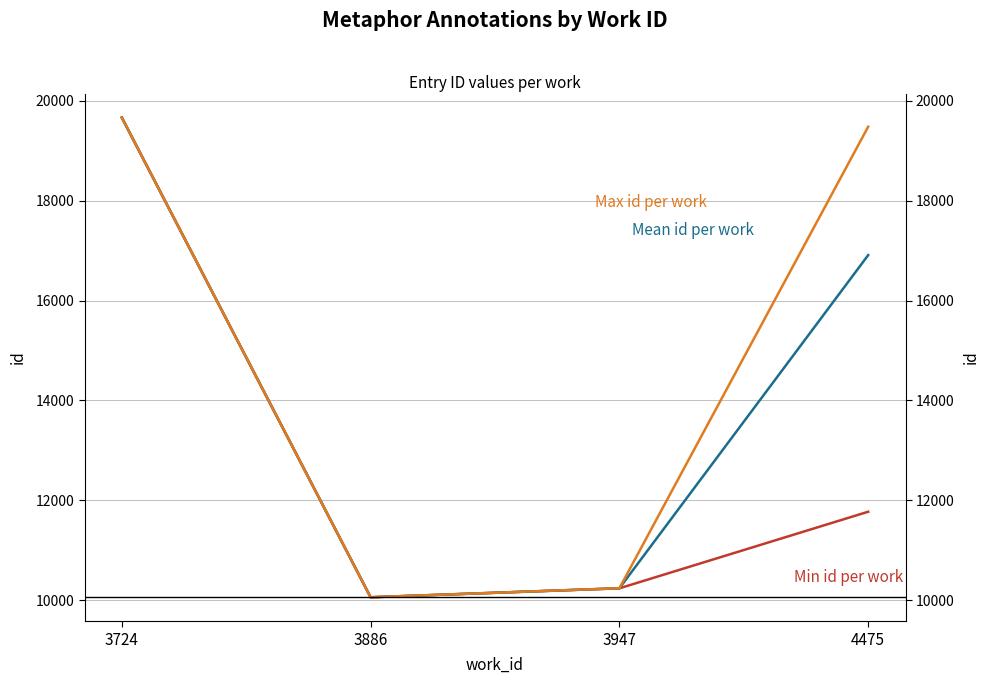

The value of Mean id per work at 3947 is 10241.0. True or false?

True